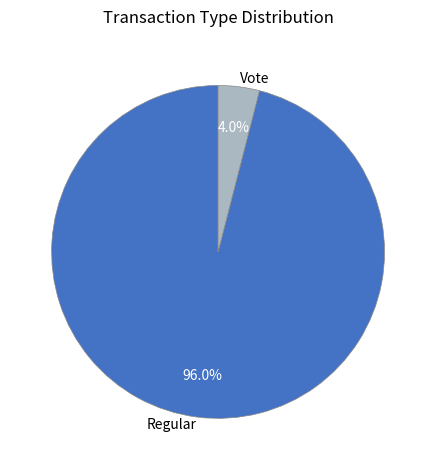

Which category has the smallest portion of the pie?

Vote